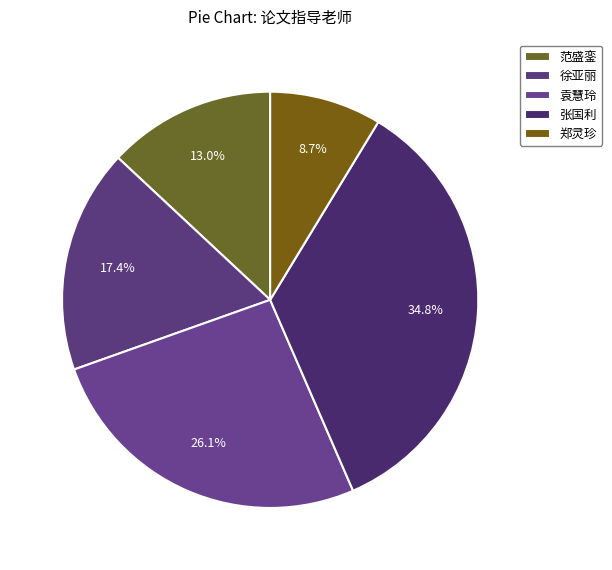

To the nearest percent, what is the average slice percentage?

20%